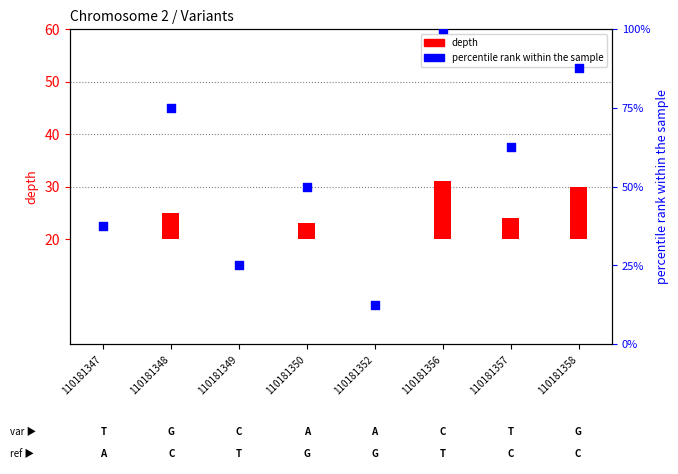

Which has a higher value, 110181357 or 110181358?

110181358